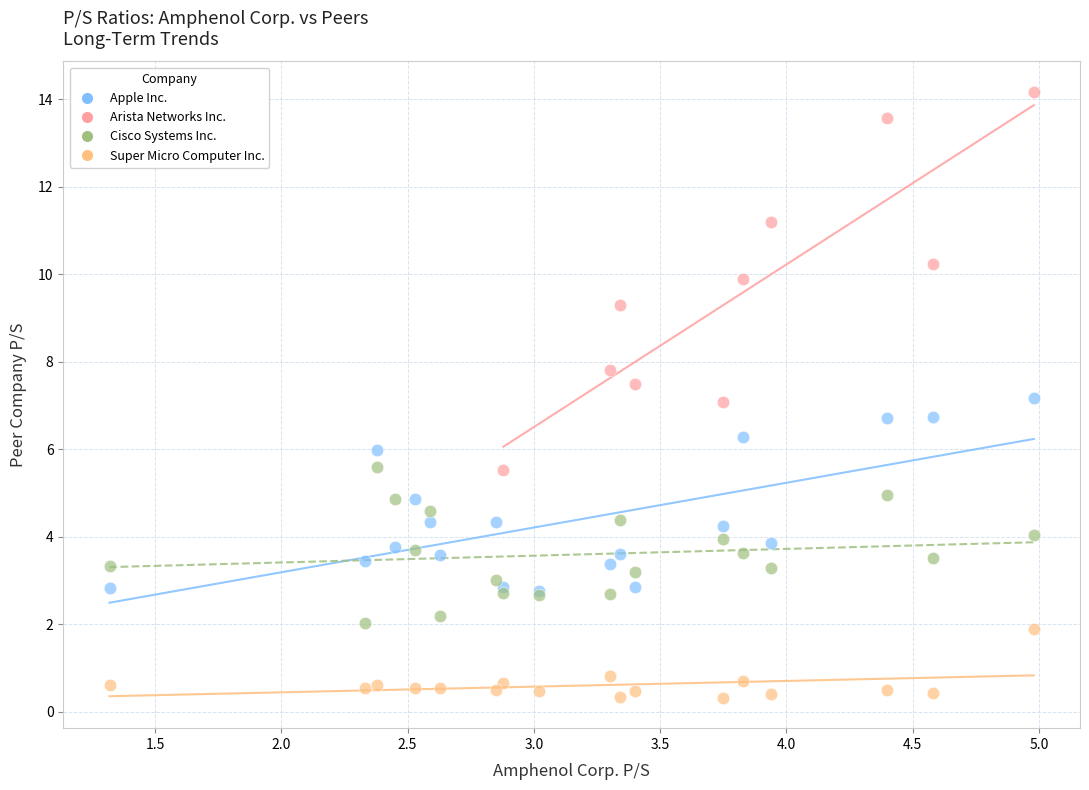

Which series reaches the maximum Y coordinate?

Arista Networks Inc.